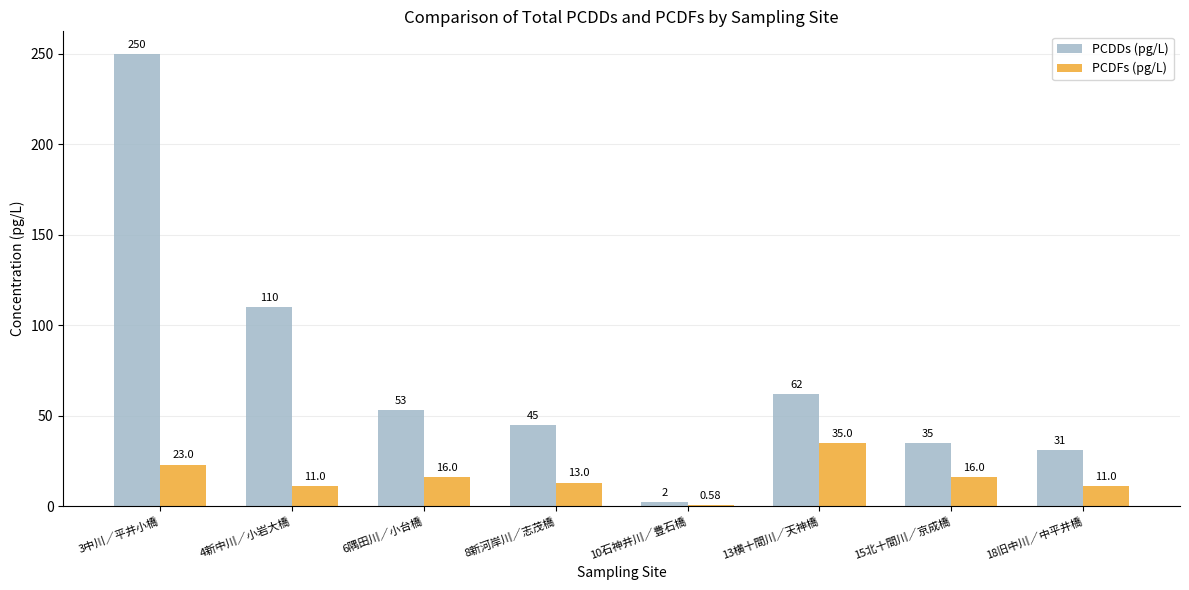

Read the PCDDs (pg/L) value at 15北十間川／京成橋.

35.0